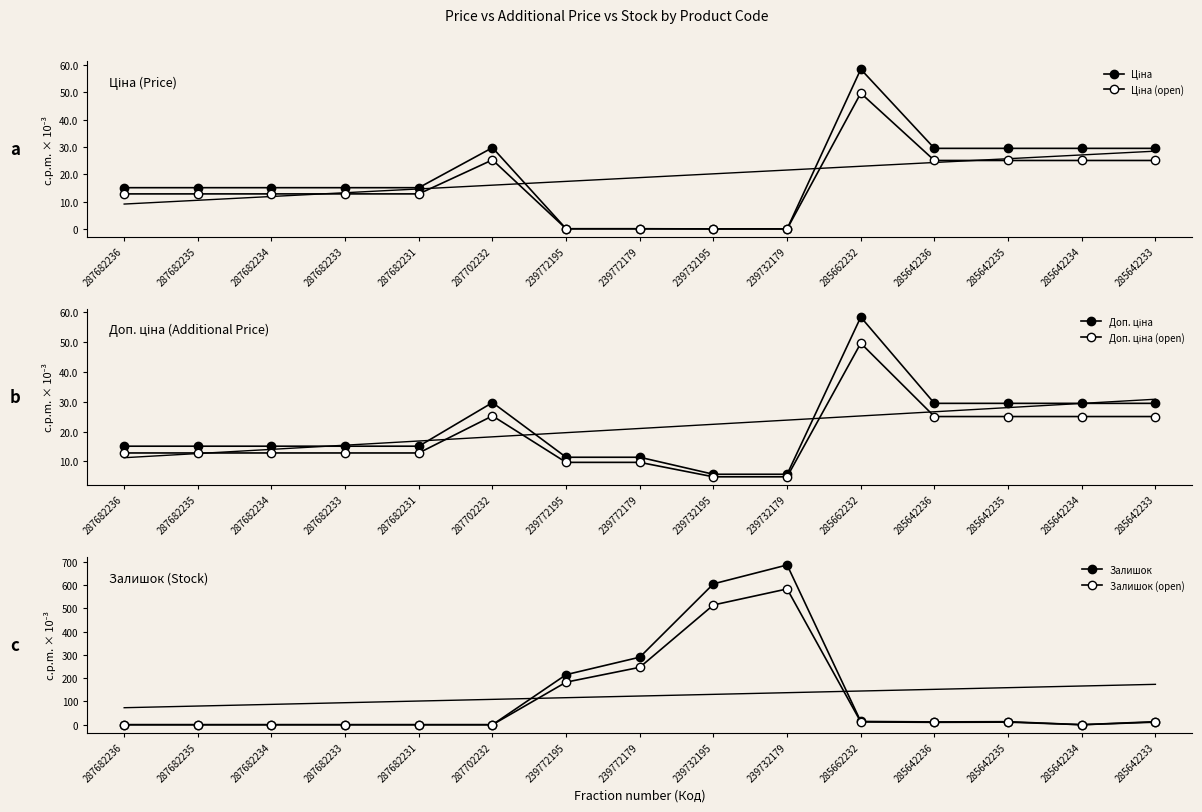

Between which two adjacent categories do Залишок and Ціна first intersect?

287702232 and 239772195